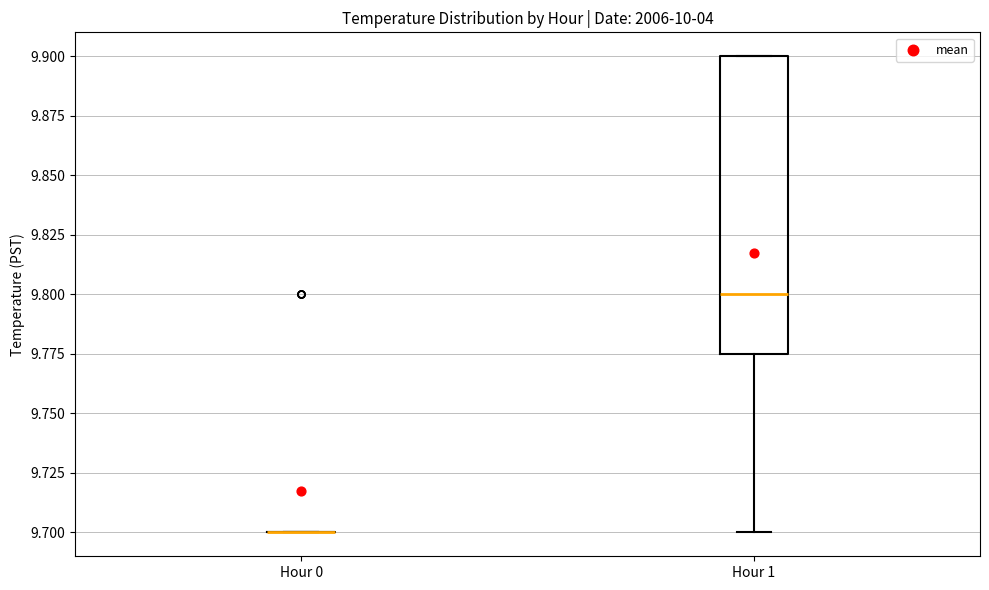

Which box is the tallest, from its lower edge to its upper edge?

Hour 1